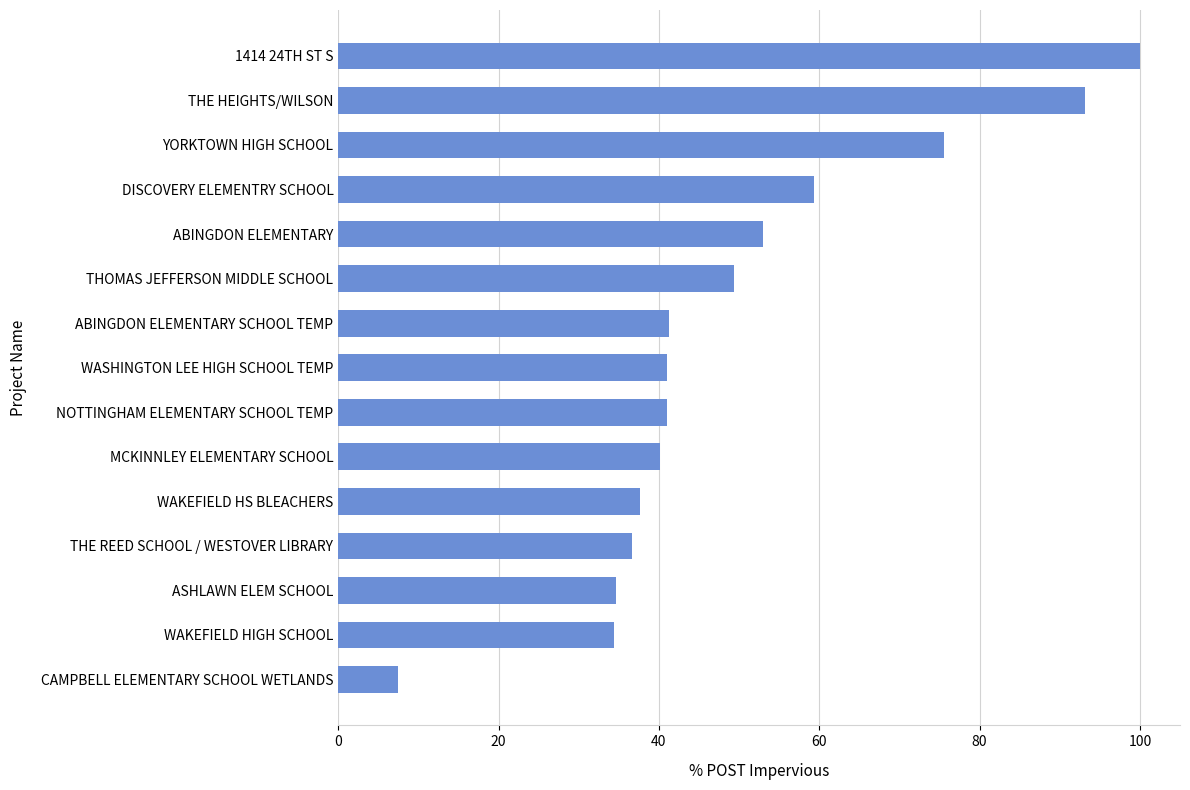

What is the sum of all values?

744.6